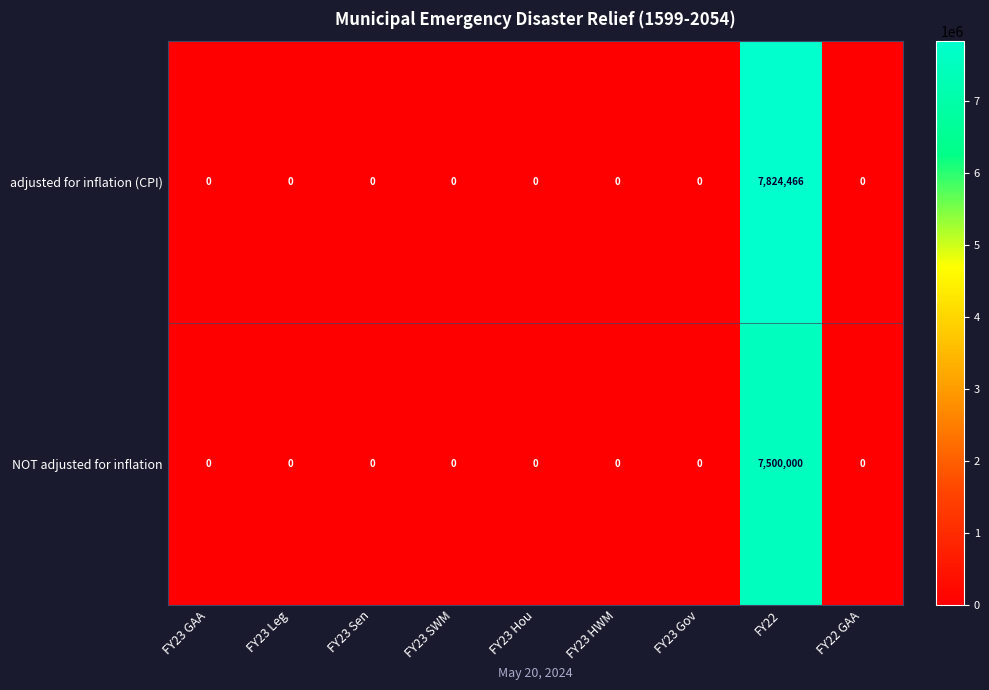

List the series in order of their peak value, highest first.

adjusted for inflation (CPI), NOT adjusted for inflation